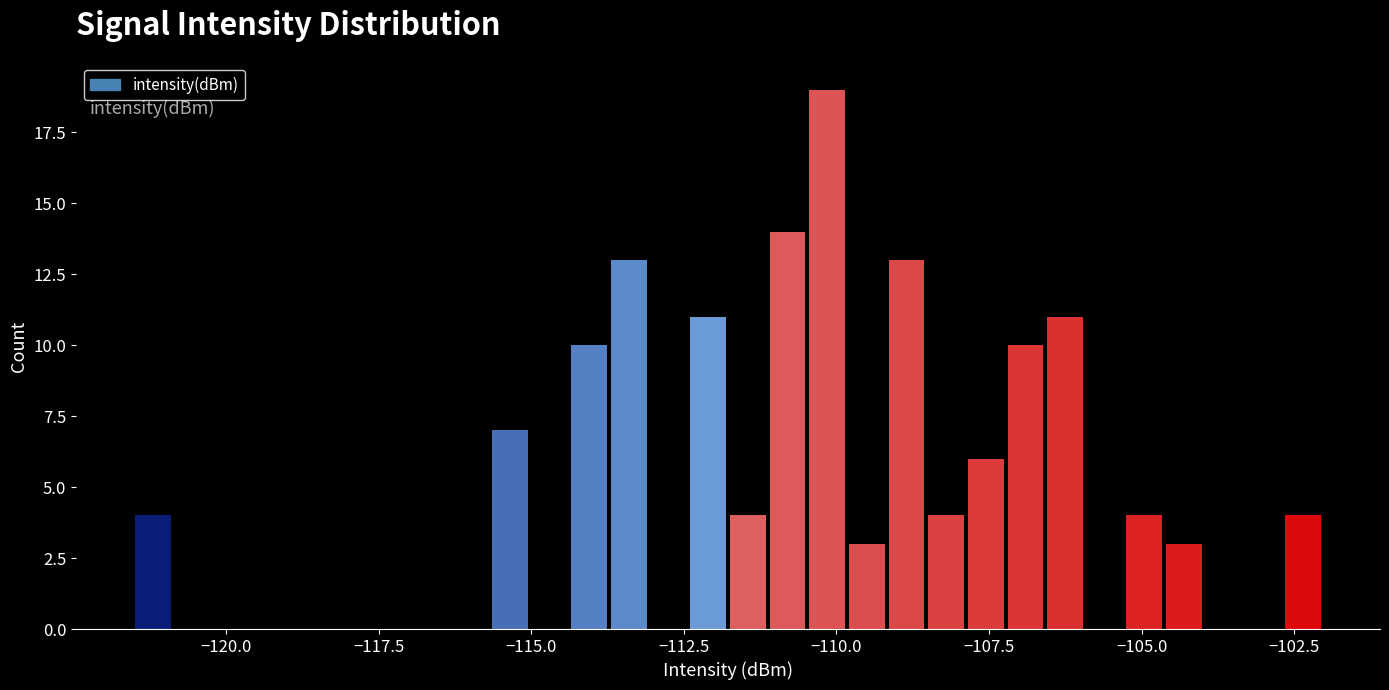

Around what value on the x-axis is the tallest bar? Give the approximate position of its centre, as read against the axis.

-110.0